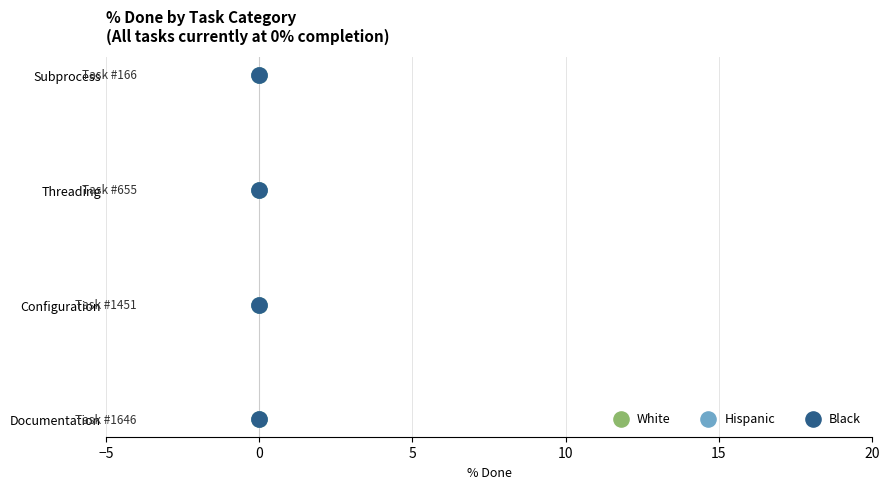

Which series contains the highest Y value?

White